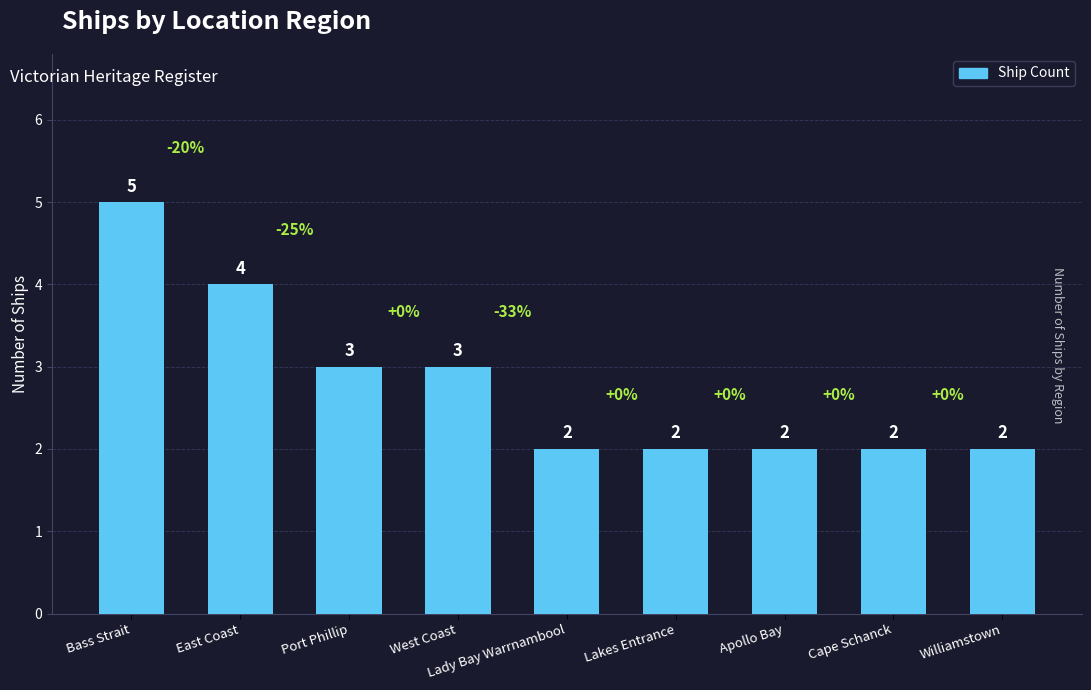

Reading left to right, what are all the values shown in this chart?

Bass Strait=5	East Coast=4	Port Phillip=3	West Coast=3	Lady Bay Warrnambool=2	Lakes Entrance=2	Apollo Bay=2	Cape Schanck=2	Williamstown=2